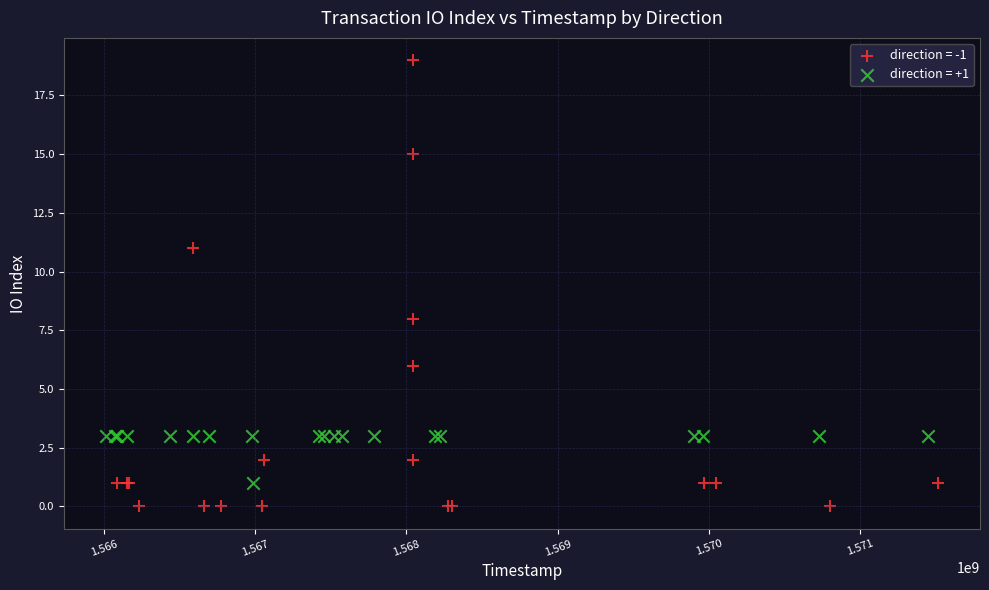

Which series contains the highest Y value?

direction = -1